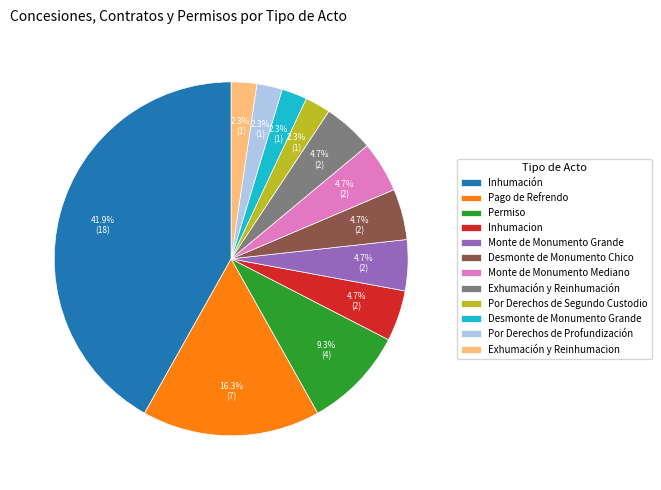

What percentage is the Por Derechos de Profundización slice, to the nearest percent?

2%